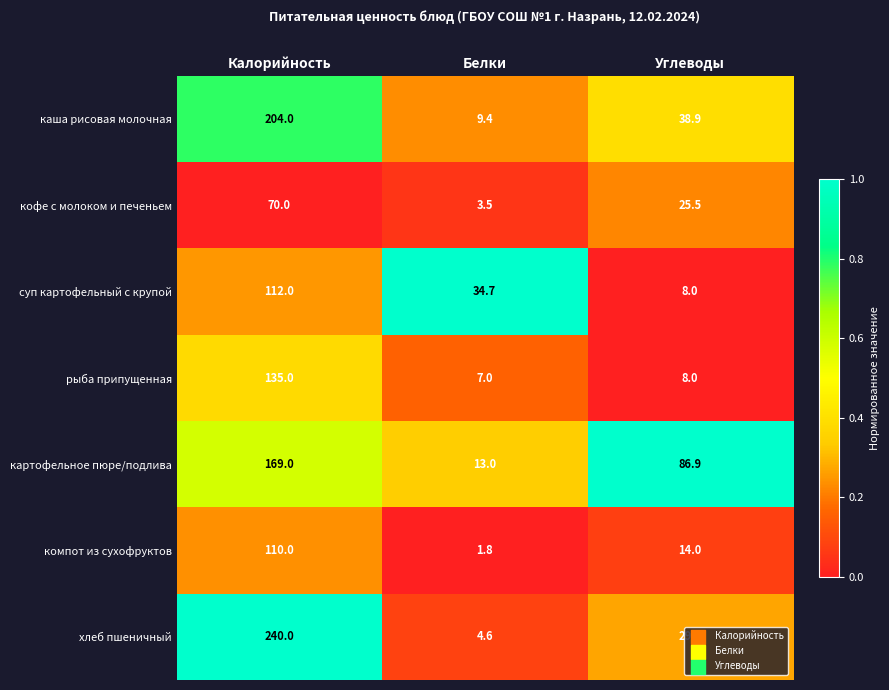

Count the number of data series in this chart.

7